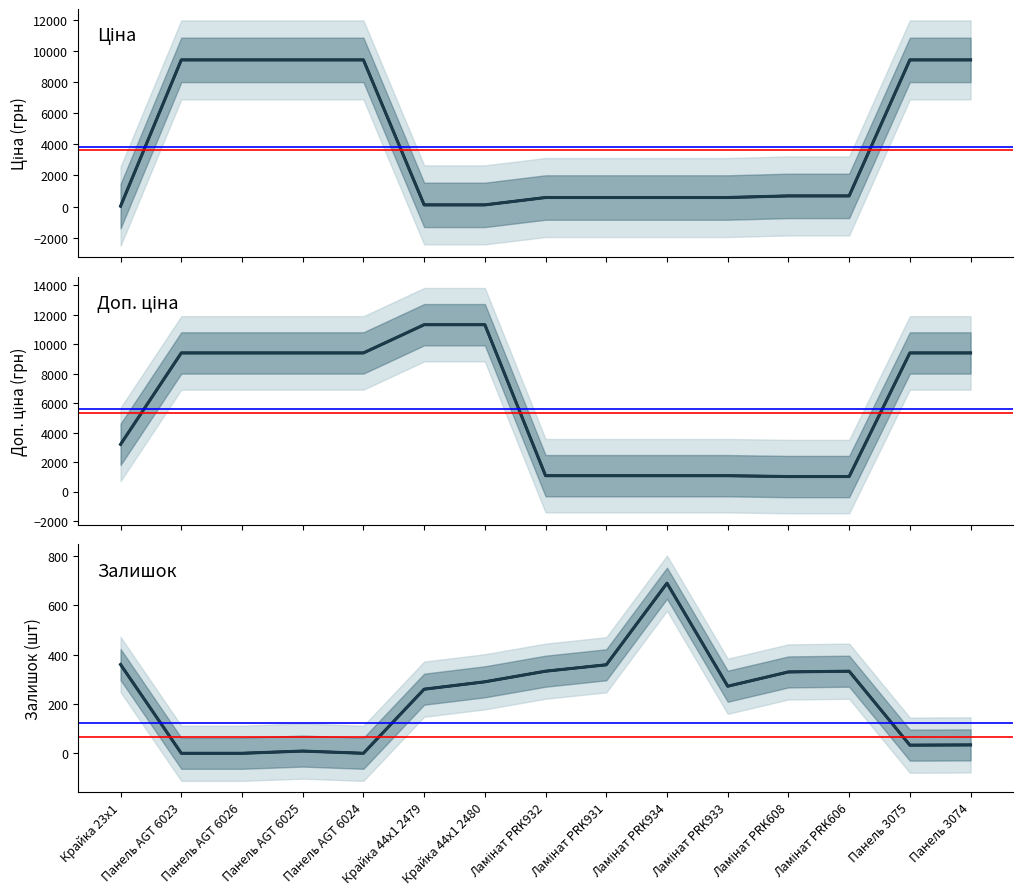

What is the label of the 11th point from the right?

Панель AGT 6024